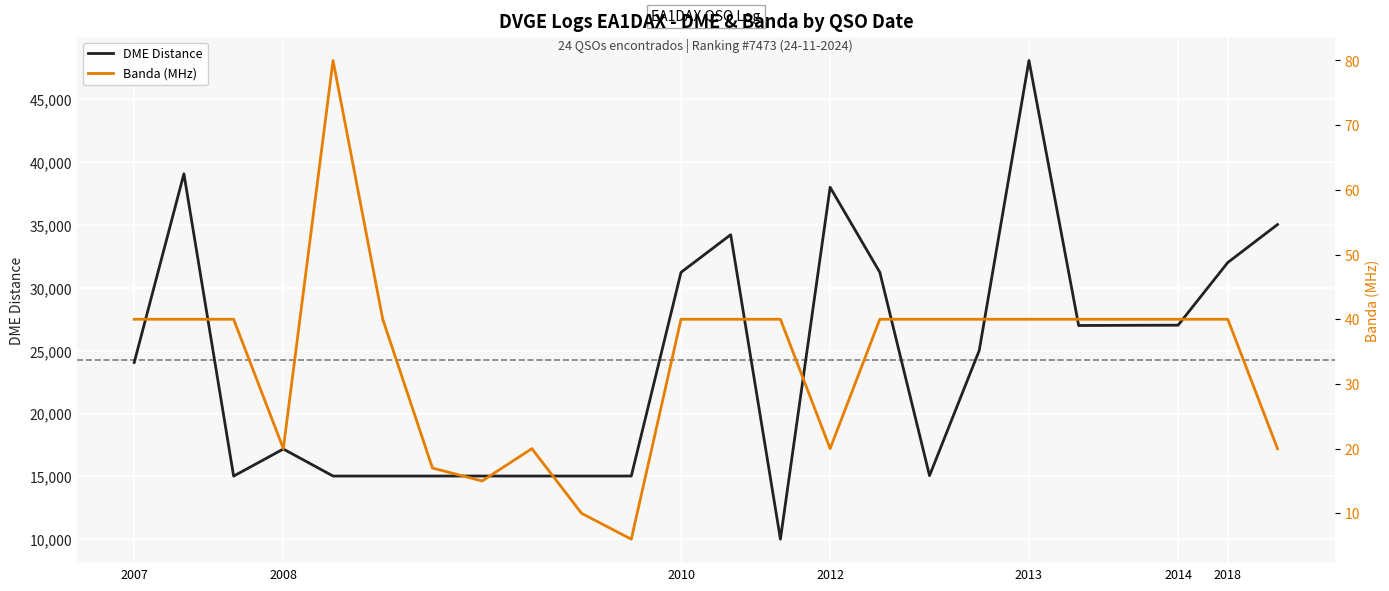

In DME Distance, how many points are lower than both neighbors (excluding endpoints)?

4